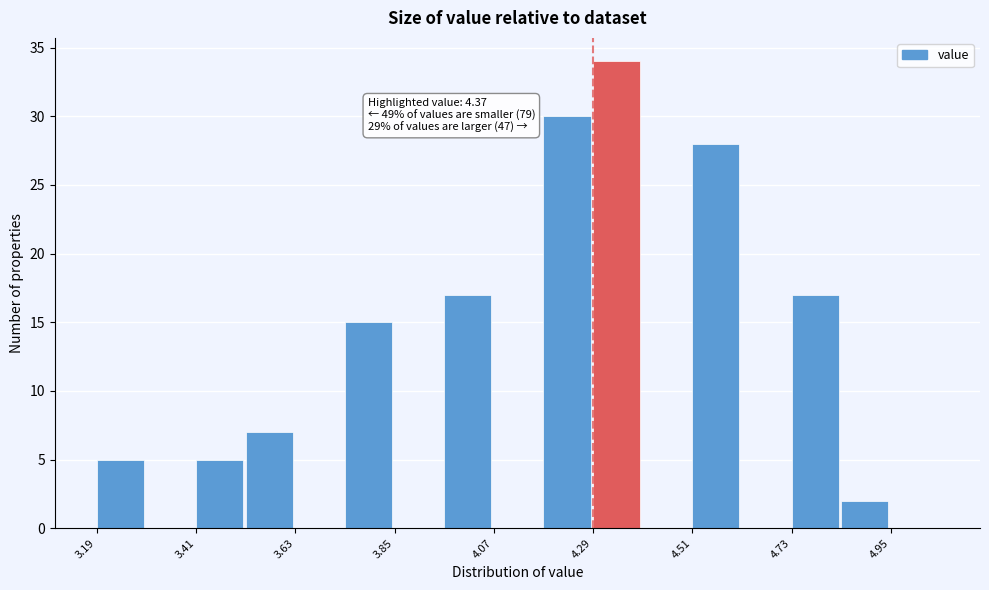

Read against the x-axis, roughly where is the centre of the tallest bar?

4.35